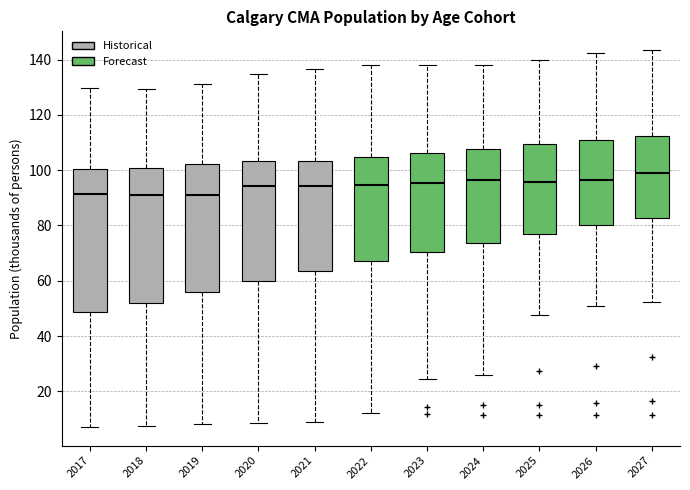

Reading left to right, transcribe this box plot: for each box, give where its median line is, the range the box spans, and where its two whiskers end, as read against the y-axis. The values are not printed on the chart, so give them approximately, as read against the axis.

2017: median 92, box 48 to 100, whiskers 8 to 130
2018: median 92, box 52 to 100, whiskers 8 to 130
2019: median 90, box 56 to 102, whiskers 8 to 132
2020: median 94, box 60 to 104, whiskers 8 to 134
2021: median 94, box 64 to 104, whiskers 8 to 136
2022: median 94, box 68 to 104, whiskers 12 to 138
2023: median 96, box 70 to 106, whiskers 24 to 138
2024: median 96, box 74 to 108, whiskers 26 to 138
2025: median 96, box 78 to 110, whiskers 48 to 140
2026: median 96, box 80 to 110, whiskers 50 to 142
2027: median 98, box 82 to 112, whiskers 52 to 144